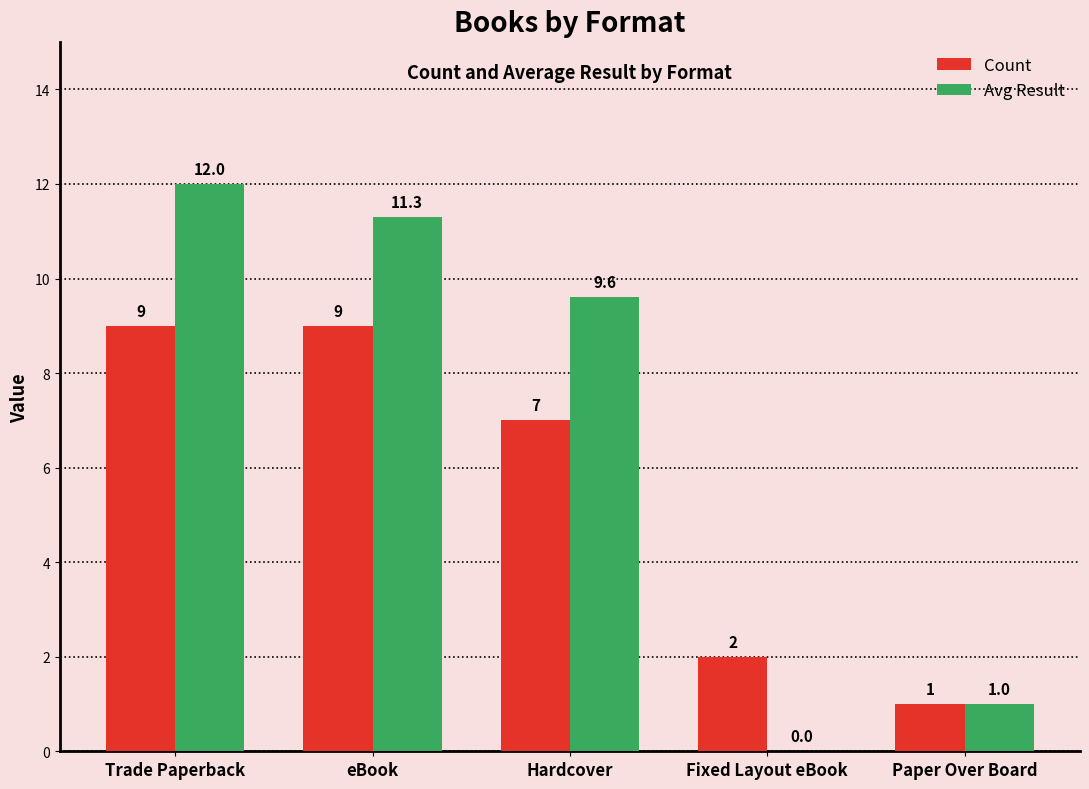

How many series are shown in this chart?

2